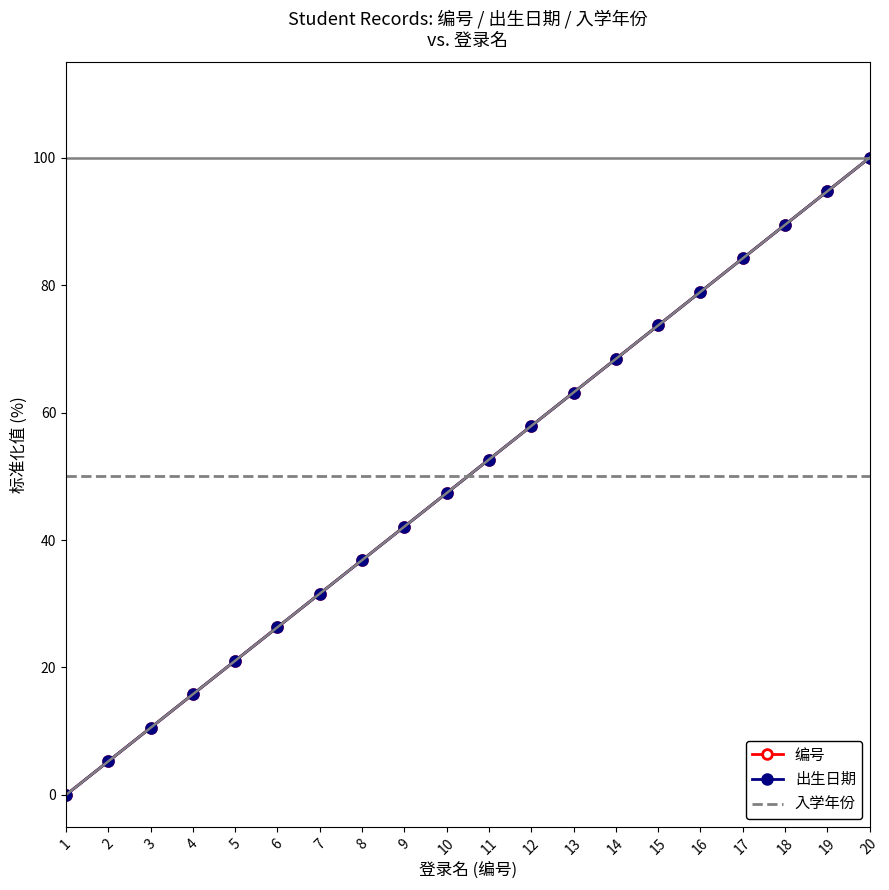

Which series has the largest total across all categories?

编号